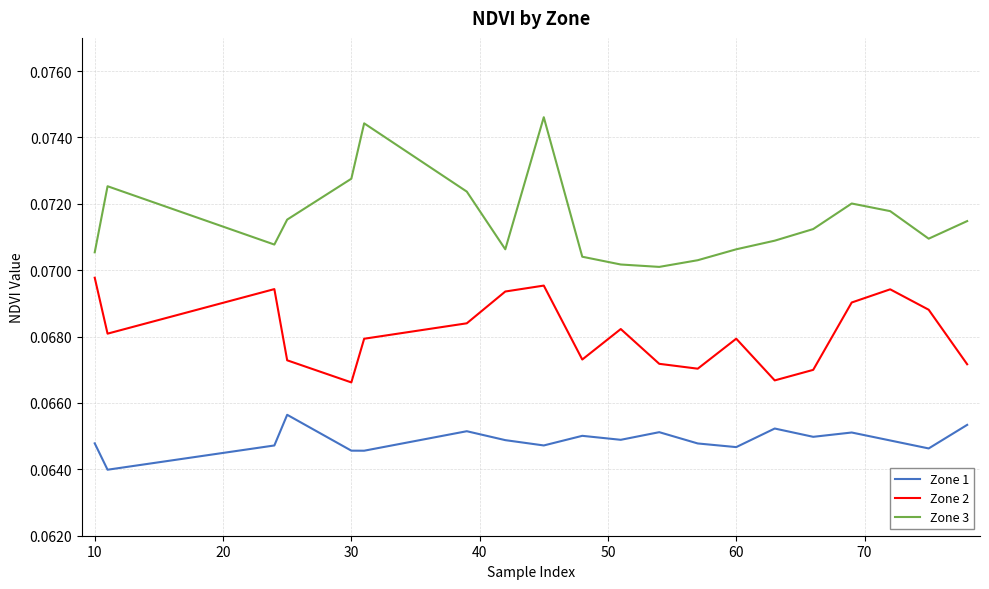

Which series has the largest range (max minus min)?

Zone 3